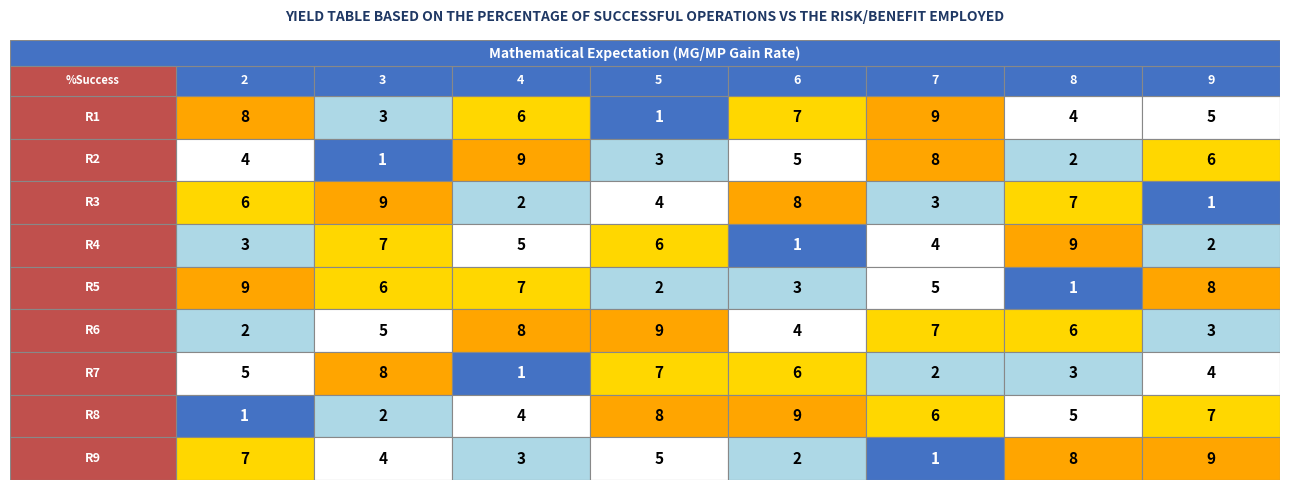

What is the sum of the 3 values at 8 and 1?

5